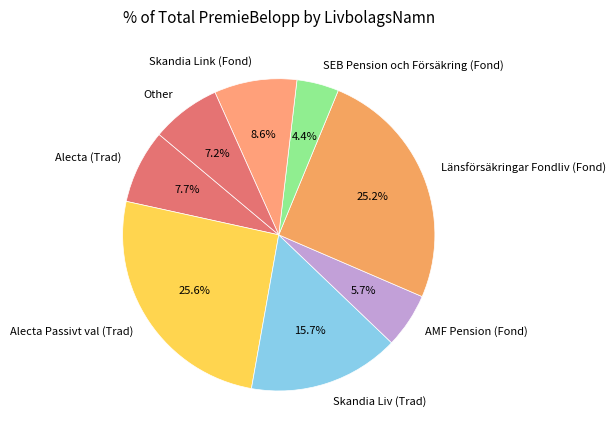

Is there any slice that represents more than half of the pie?

No